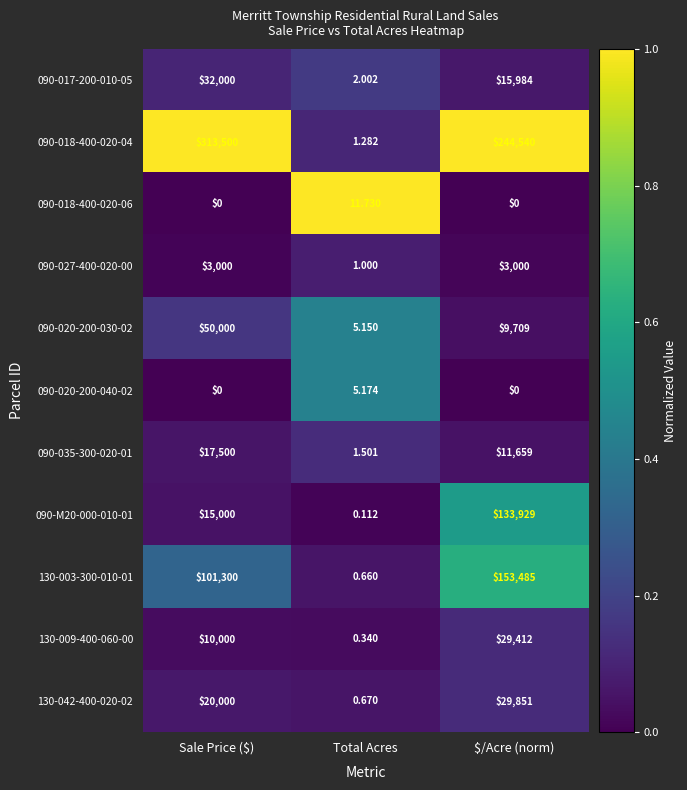

List the series in order of their peak value, highest first.

090-018-400-020-04, 130-003-300-010-01, 090-M20-000-010-01, 090-020-200-030-02, 090-017-200-010-05, 130-042-400-020-02, 130-009-400-060-00, 090-035-300-020-01, 090-027-400-020-00, 090-018-400-020-06, 090-020-200-040-02